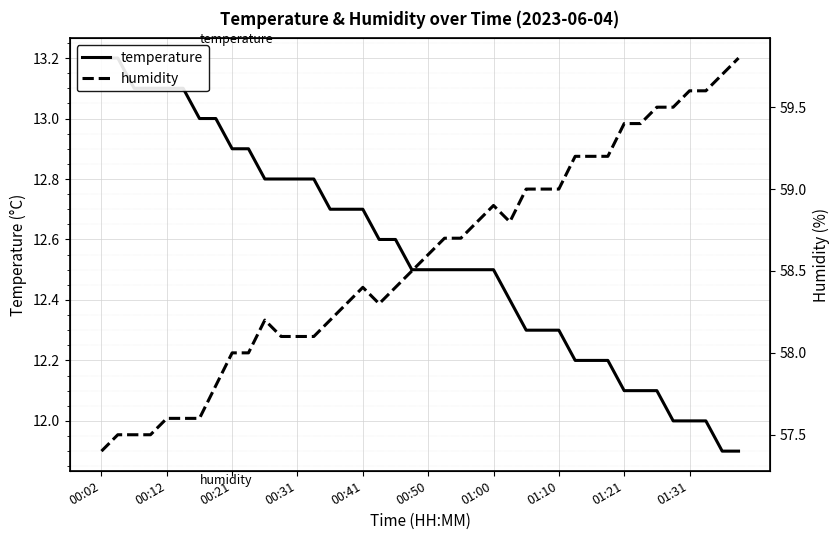

Rank the series by their maximum value, from lowest to highest.

temperature, humidity